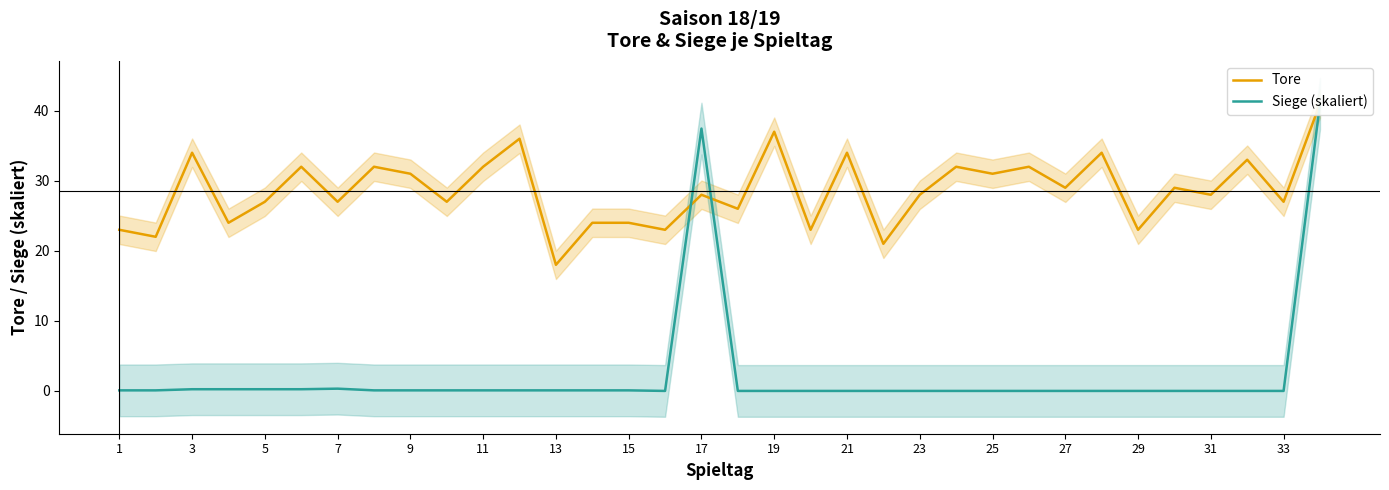

How many lines are shown in the chart?

2